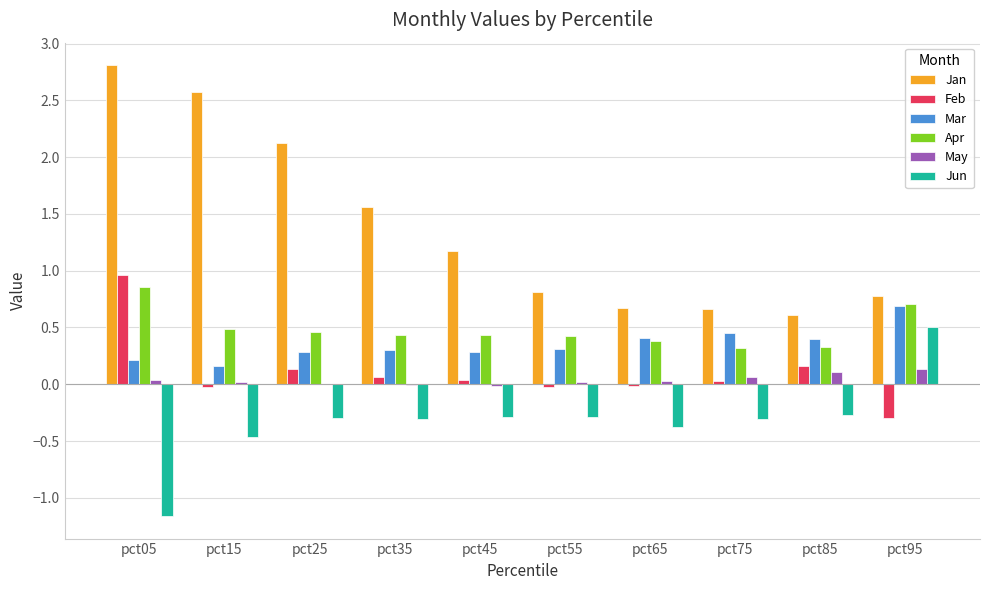

Is it true that Apr equals 0.6 at pct65?

False